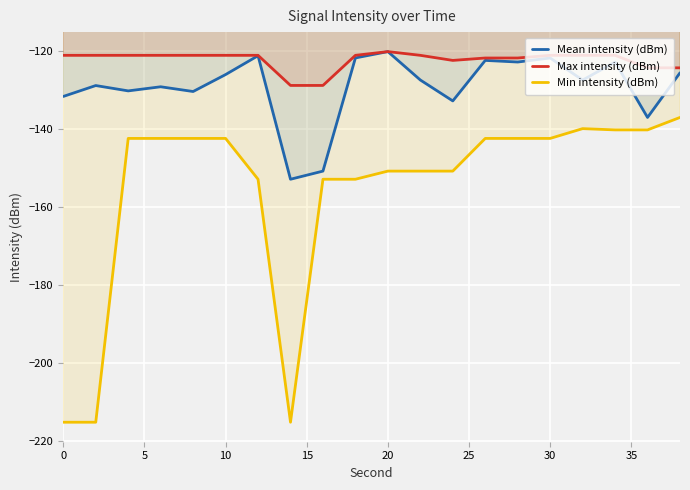

How many lines are shown in the chart?

3